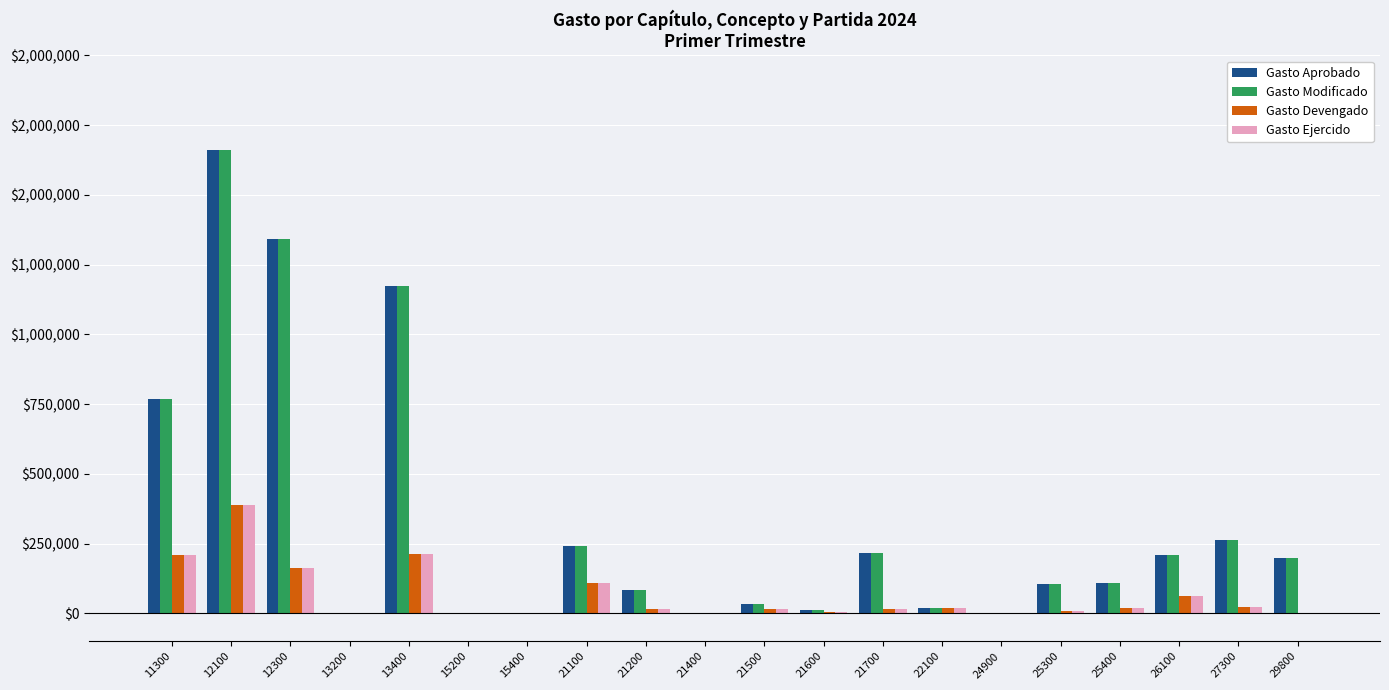

Rank the series at 12100 from lowest to highest value.

Gasto Devengado, Gasto Ejercido, Gasto Aprobado, Gasto Modificado